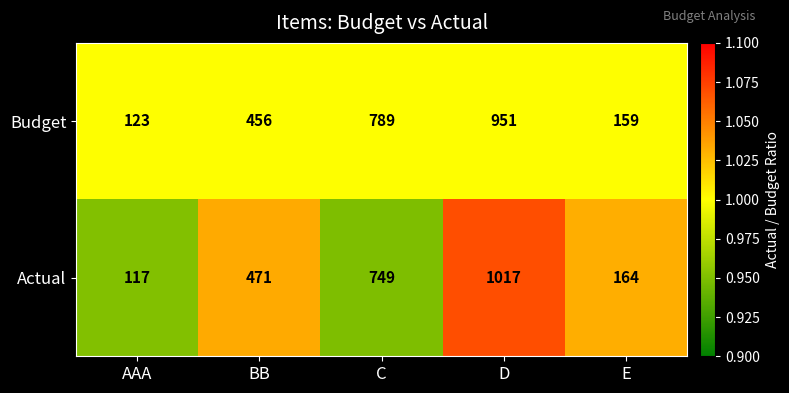

Is the value of Actual at AAA greater than the value of Budget at D?

No